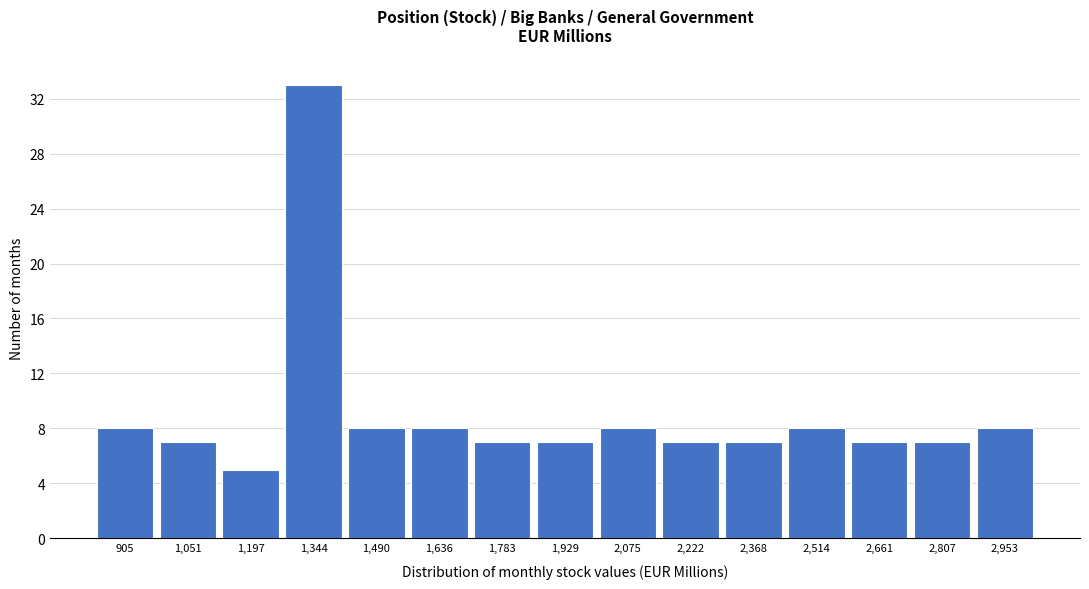

Reading left to right, what are all the values shown in this chart?

8	7	5	33	8	8	7	7	8	7	7	8	7	7	8